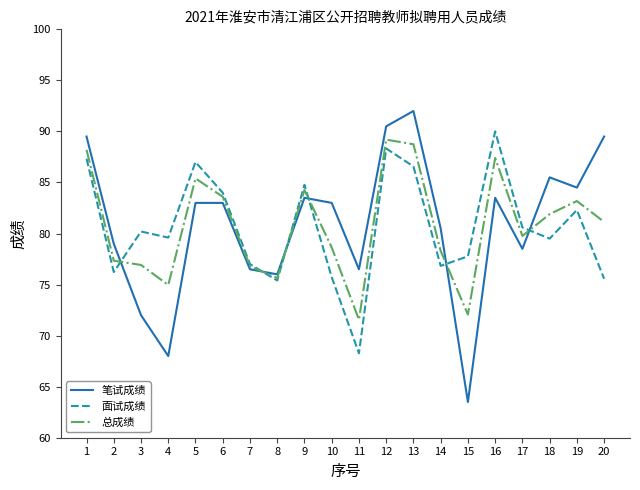

Is the value of 总成绩 at 14 greater than the value of 笔试成绩 at 11?

Yes